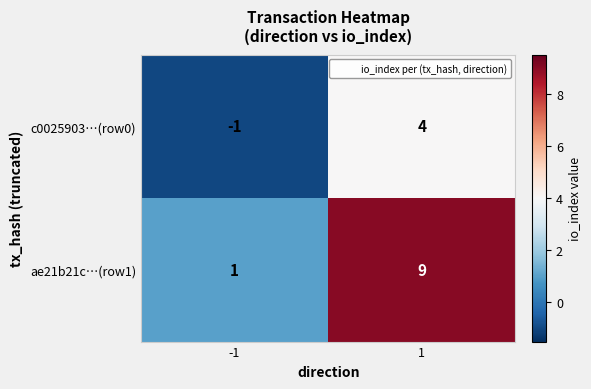

What is the difference between the c0025903…(row0) values at -1 and 1?

5